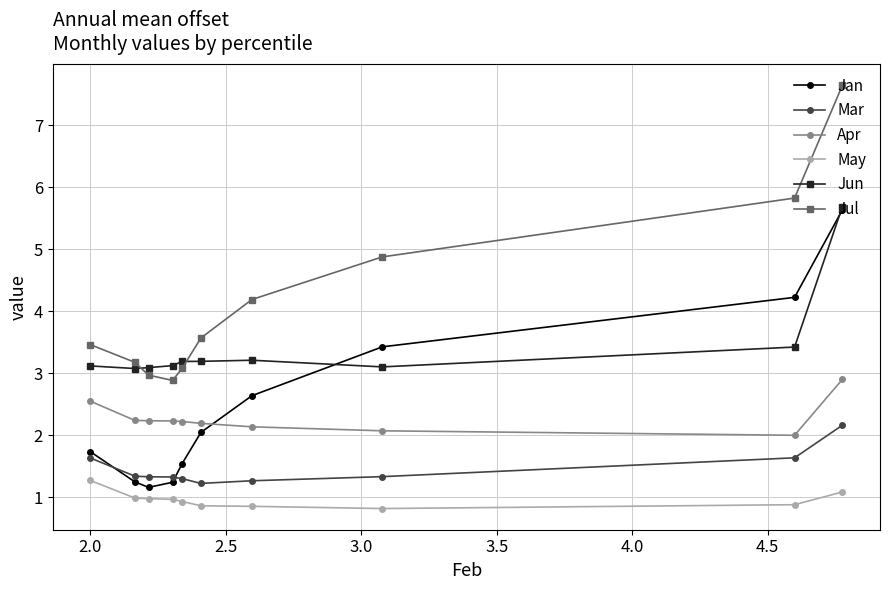

What is the maximum value for Jan?

5.6